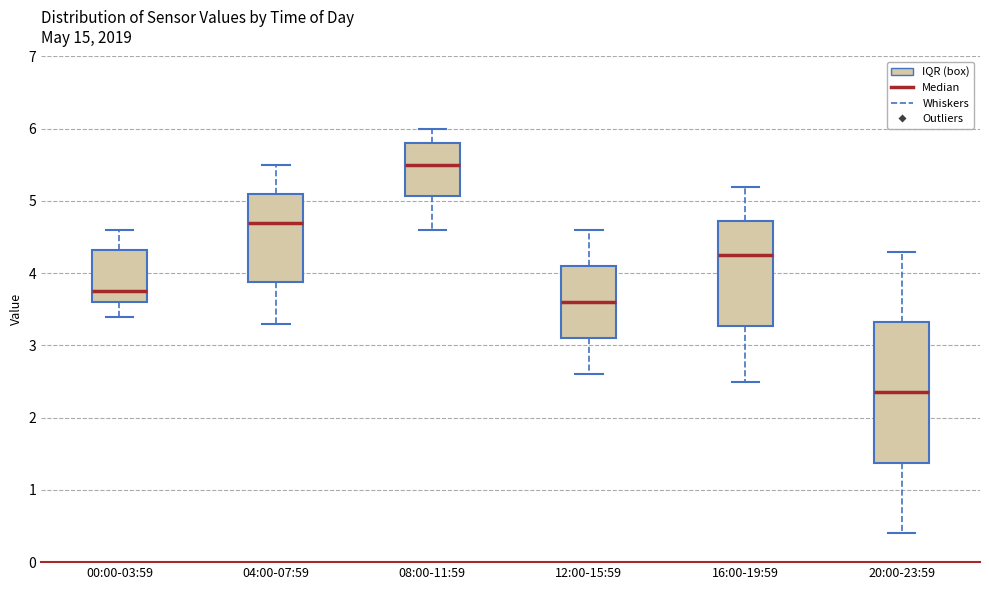

Reading left to right, transcribe this box plot: for each box, give where its median line is, the range the box spans, and where its two whiskers end, as read against the y-axis. The values are not printed on the chart, so give them approximately, as read against the axis.

00:00-03:59: median 3.8, box 3.6 to 4.3, whiskers 3.4 to 4.6
04:00-07:59: median 4.7, box 3.9 to 5.1, whiskers 3.3 to 5.5
08:00-11:59: median 5.5, box 5.1 to 5.8, whiskers 4.6 to 6.0
12:00-15:59: median 3.6, box 3.1 to 4.1, whiskers 2.6 to 4.6
16:00-19:59: median 4.3, box 3.3 to 4.7, whiskers 2.5 to 5.2
20:00-23:59: median 2.4, box 1.4 to 3.3, whiskers 0.4 to 4.3